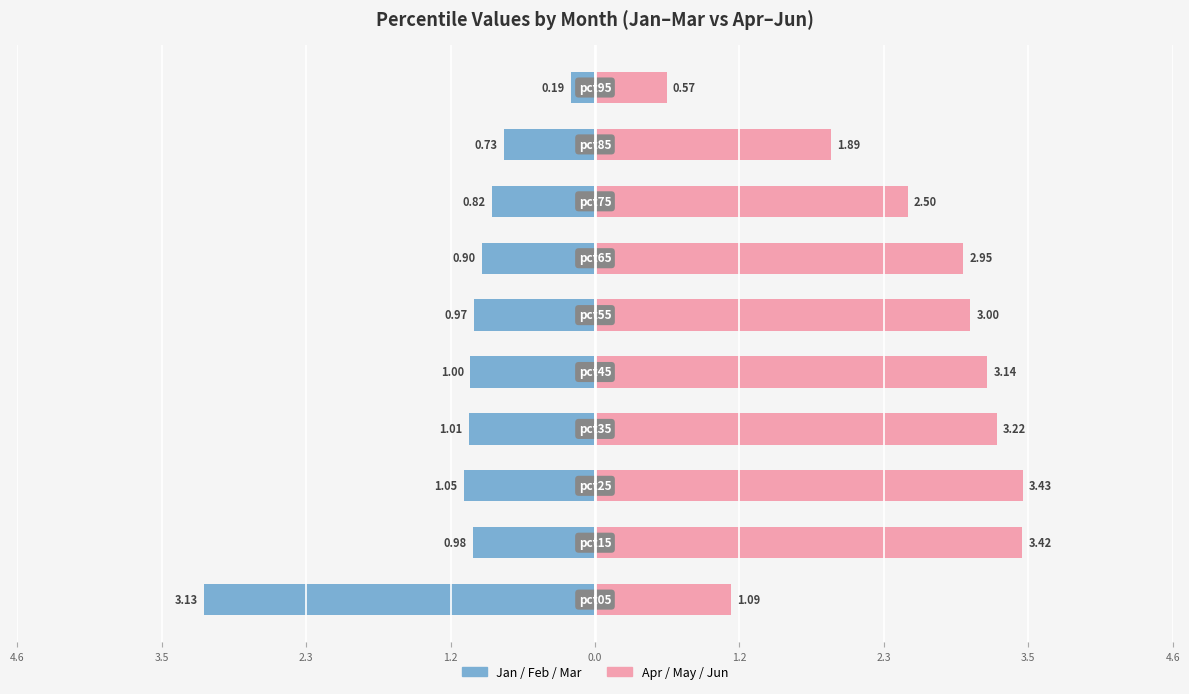

True or false: Left months (Jan–Mar) has a value of -0.2 at 9.

True